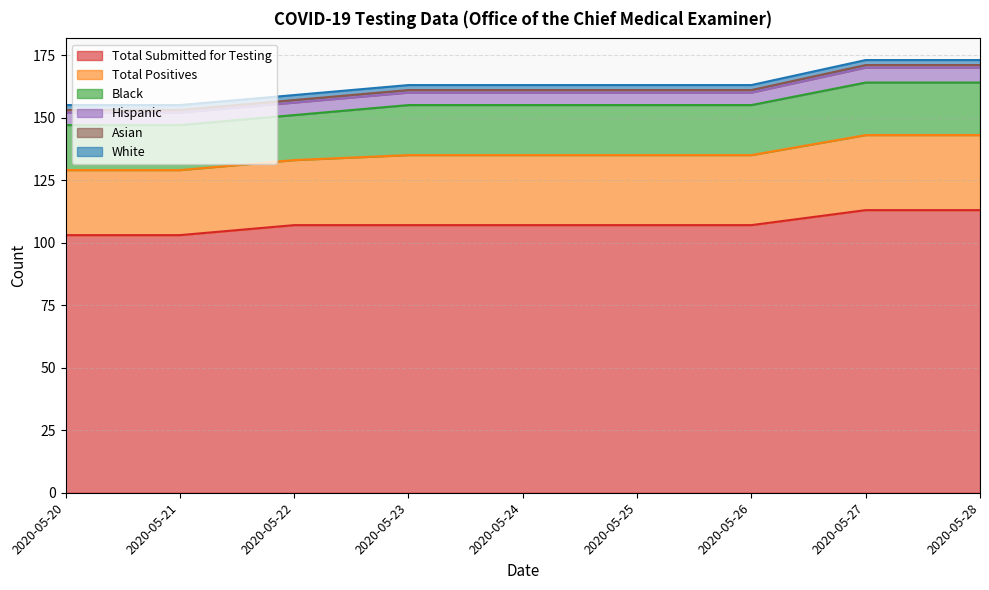

What are all the series names shown in the legend?

Total Submitted for Testing, Total Positives, Black, Hispanic, Asian, White